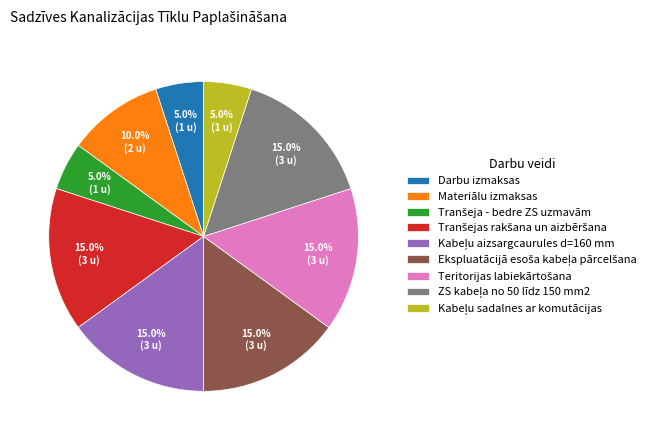

Does any single category account for the majority?

No